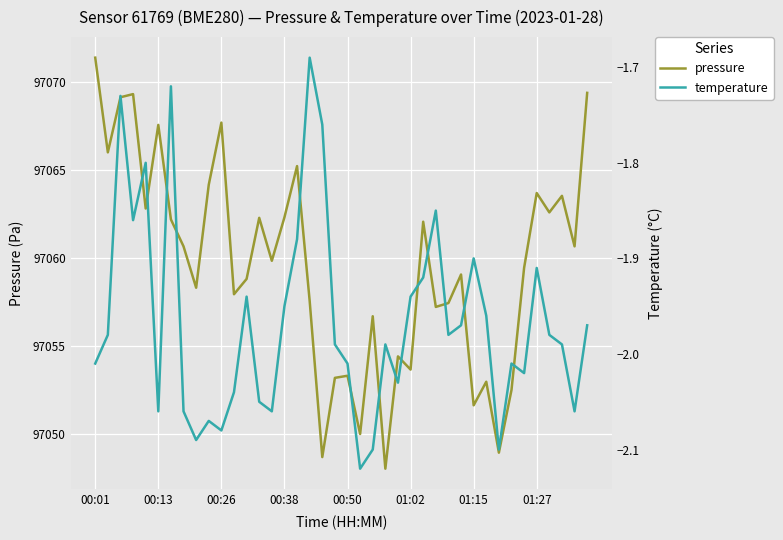

What is the maximum value for pressure?

97071.4